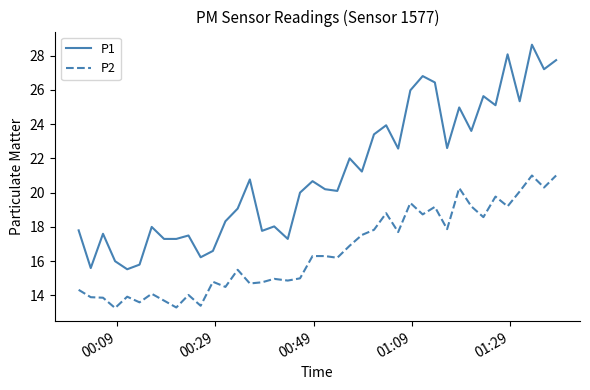

What is the difference between the maximum and minimum values in the P1 series?

13.1